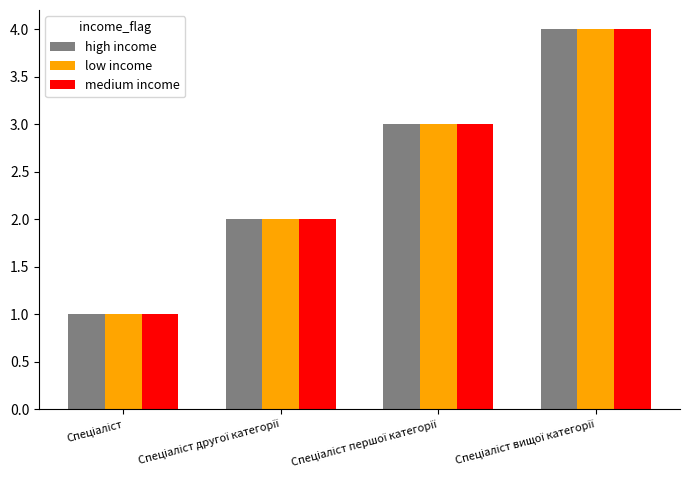

Reading left to right, extract all data points from this chart.

high income: 1	2	3	4
low income: 1	2	3	4
medium income: 1	2	3	4